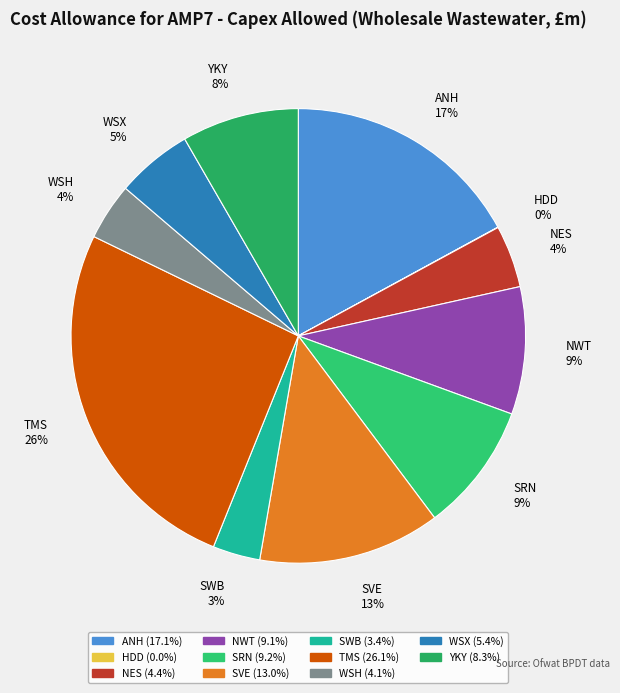

The SWB slice represents 1% of the pie. True or false?

False